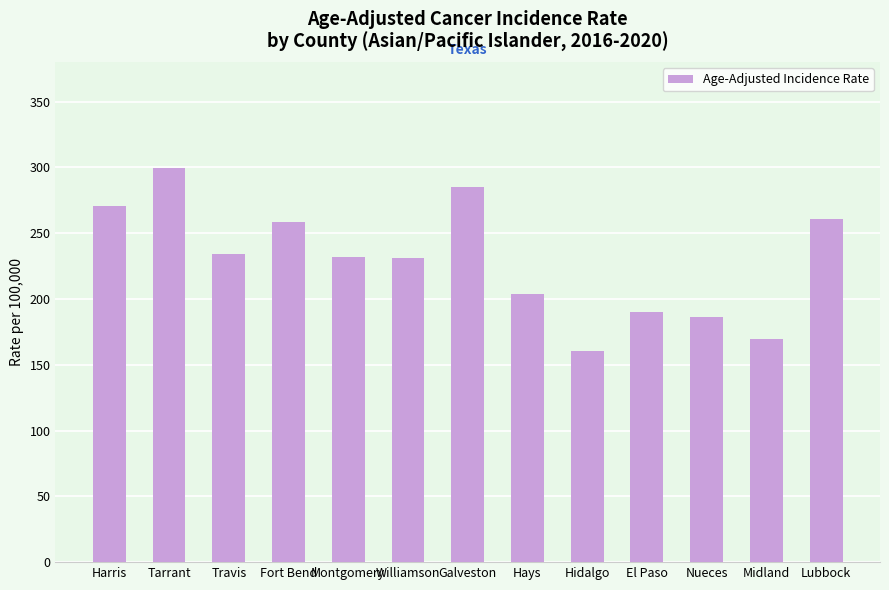

Approximately how many times larger is the value at Tarrant compared to El Paso?

1.6